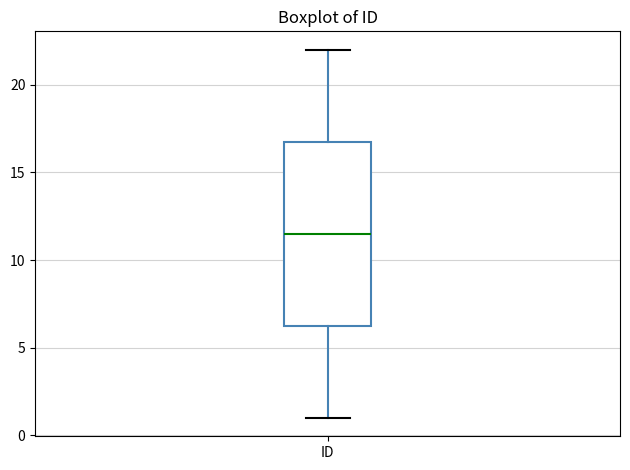

Where is the lower edge of the box for ID on the y-axis? The values are not printed on the chart, so give them approximately, as read against the axis.

6.5